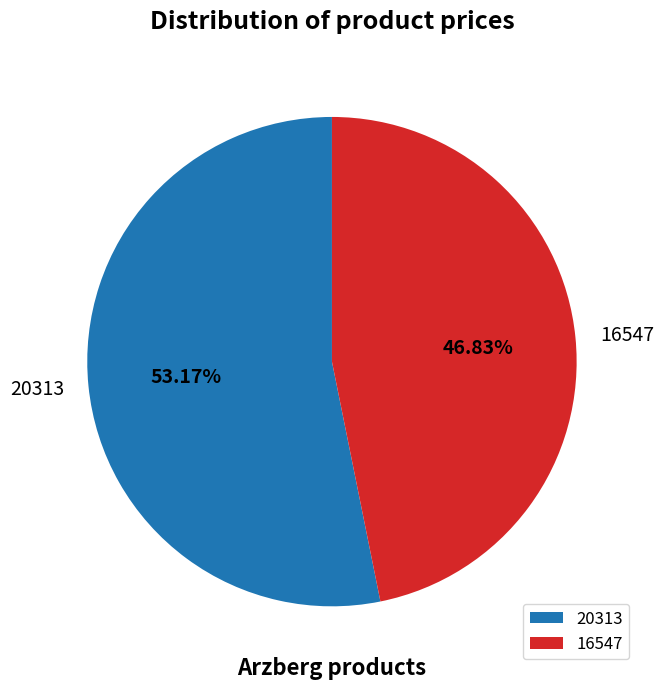

To the nearest percent, what is the difference between the largest and smallest slice percentages?

6%